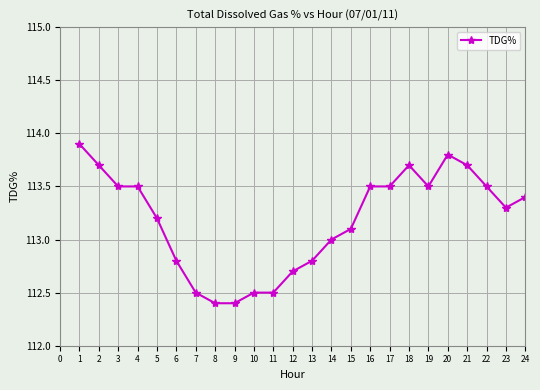

True or false: the data has more than 0 interior local peaks.

True